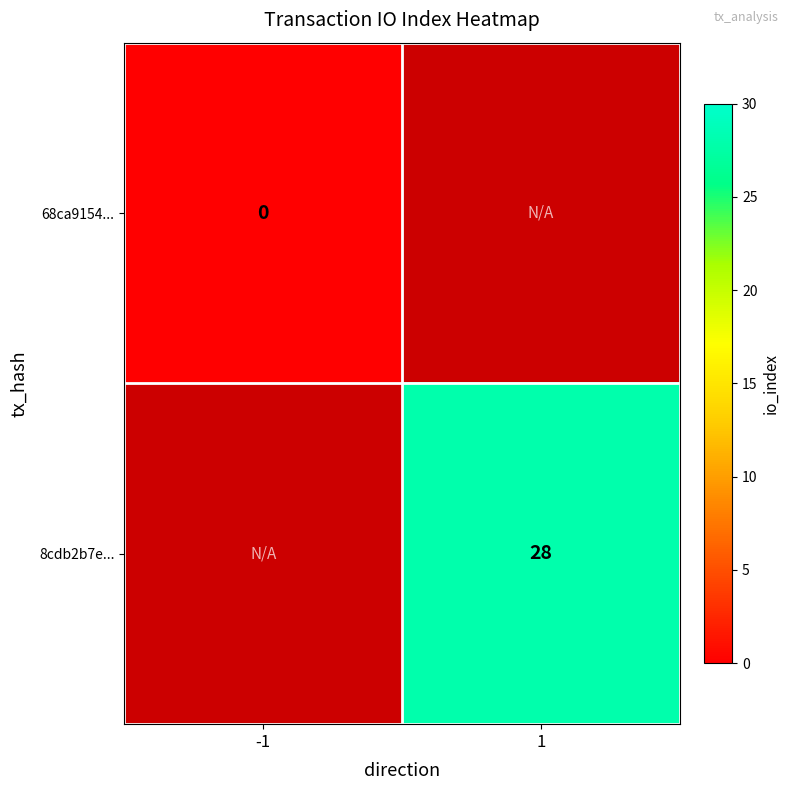

How many distinct data groups are displayed?

2